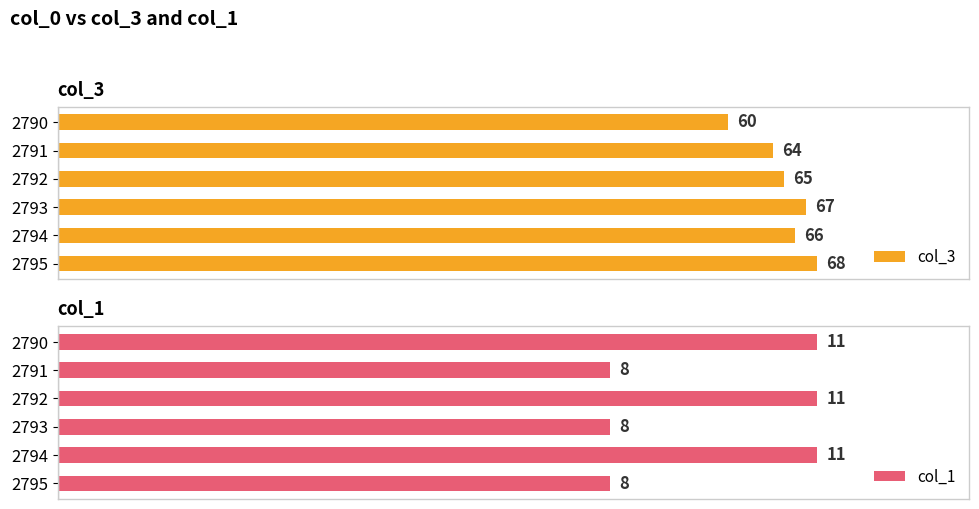

The value of col_3 at 2791 is 112. True or false?

False